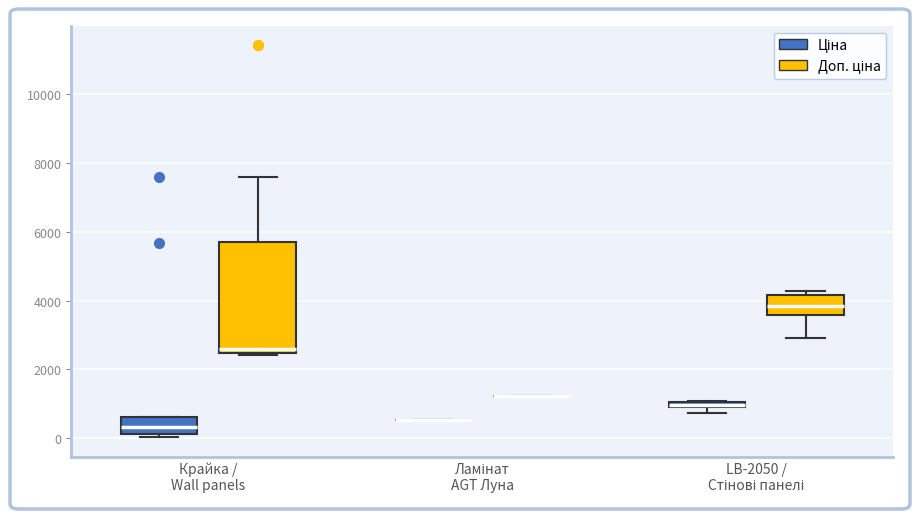

Which box is the tallest, from its lower edge to its upper edge?

Крайка / Wall panels (Доп. ціна)